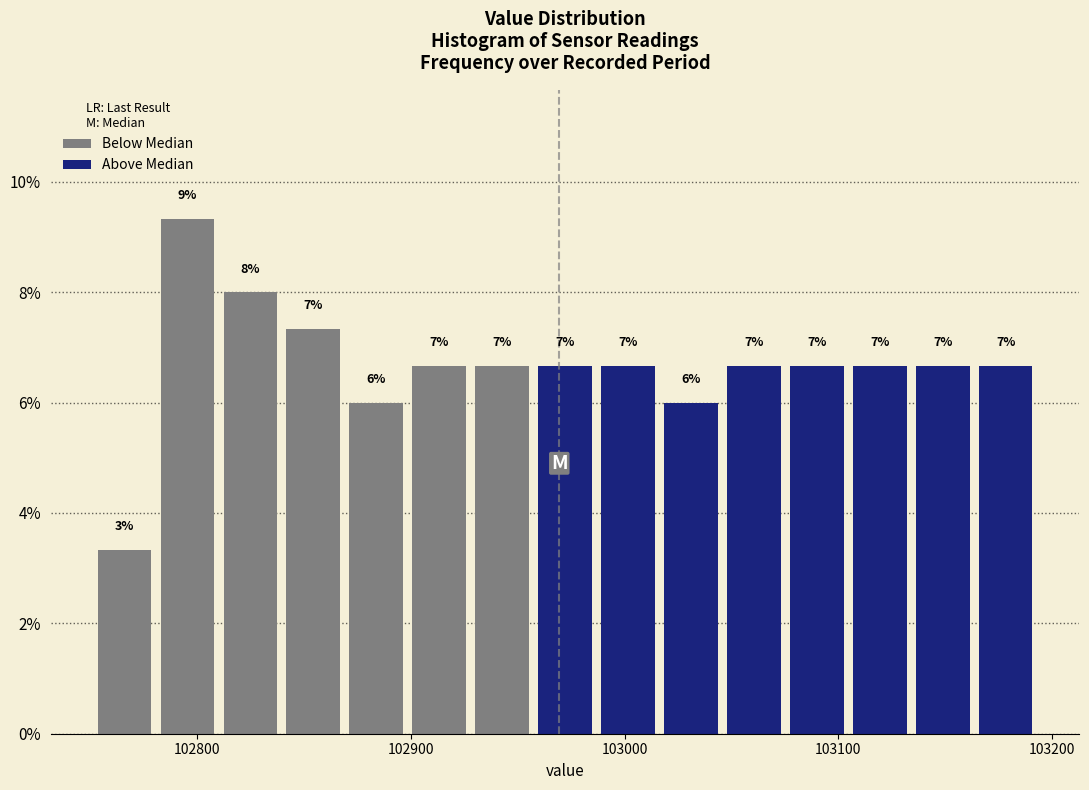

Around what value on the x-axis is the tallest bar? Give the approximate position of its centre, as read against the axis.

102800